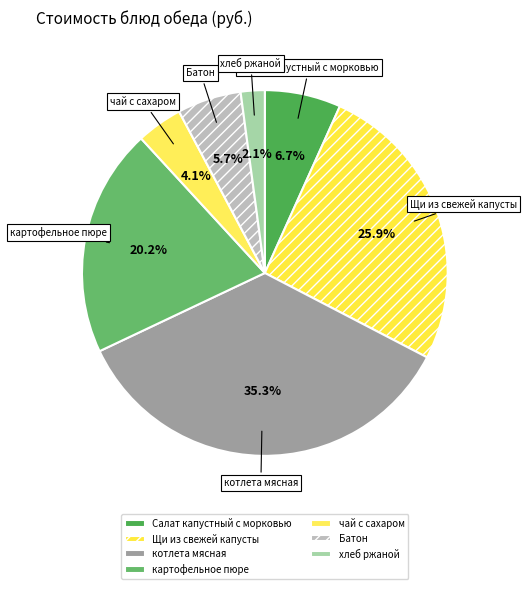

Is there a majority slice in this chart?

No